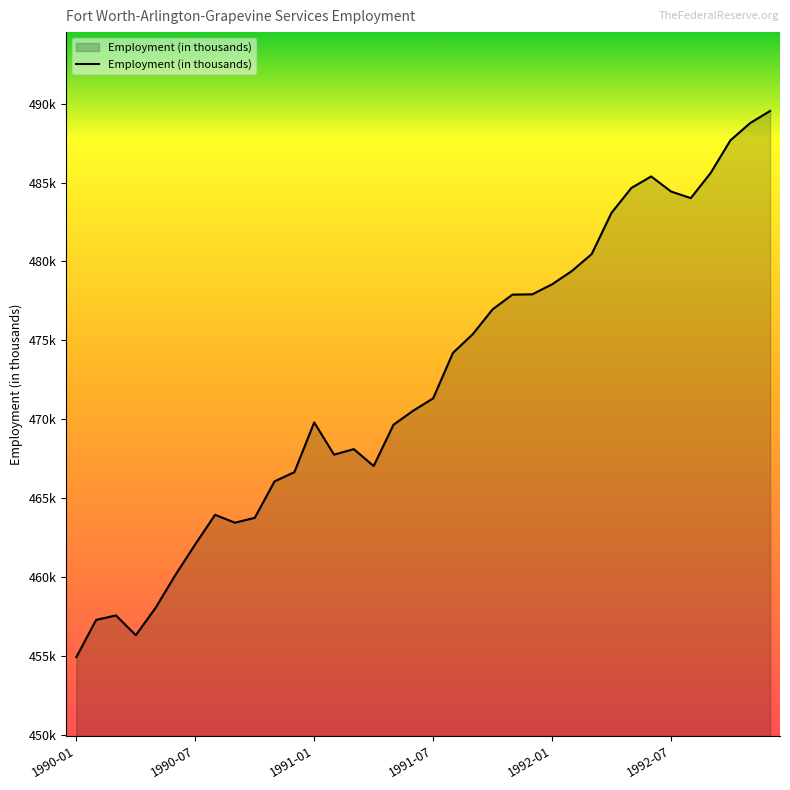

What is the difference between the second highest and second lowest values?

32.5